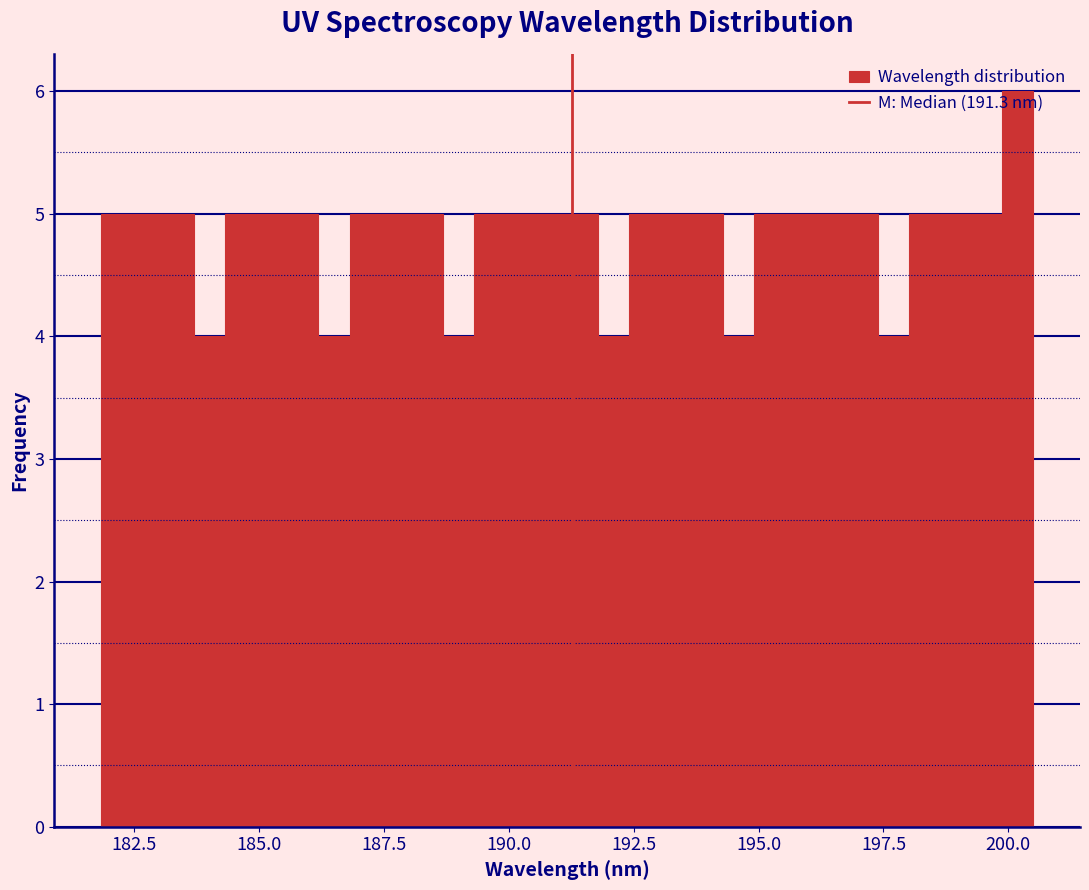

Read against the x-axis, roughly where is the centre of the tallest bar?

200.0